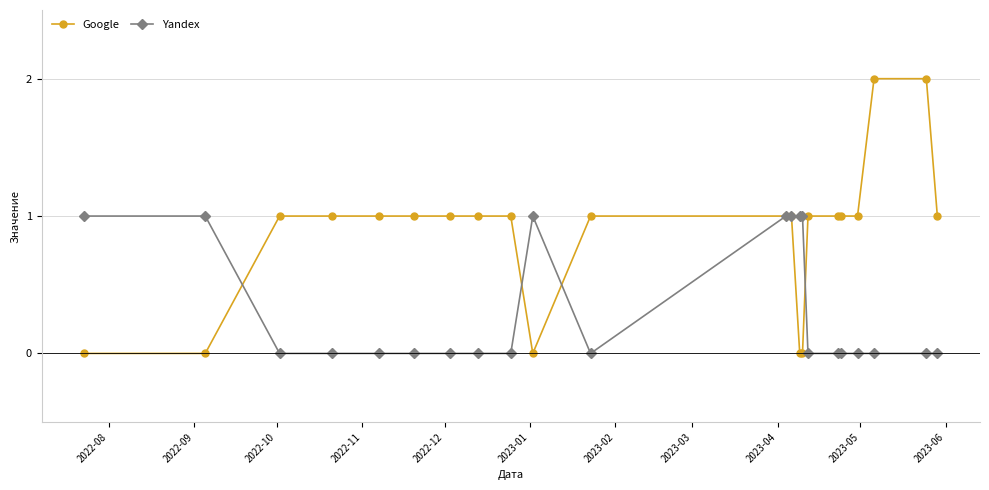

What is the value of the Yandex point at the 12th from the left?

1